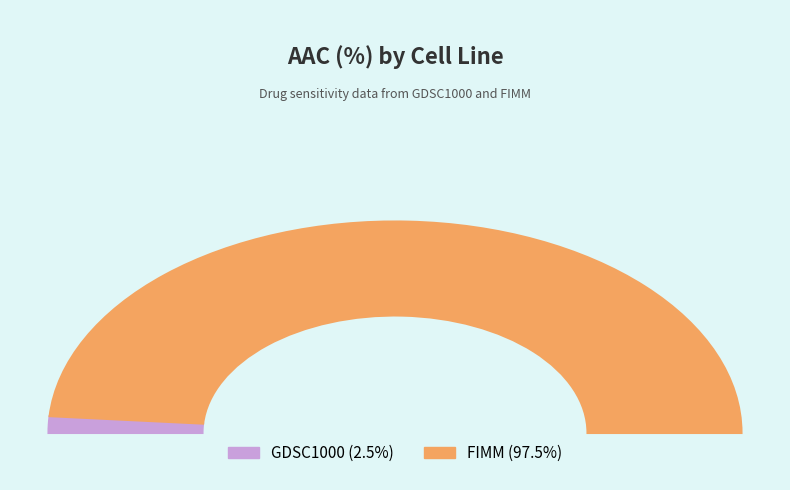

To the nearest percent, what percentage of the pie is GDSC1000?

3%